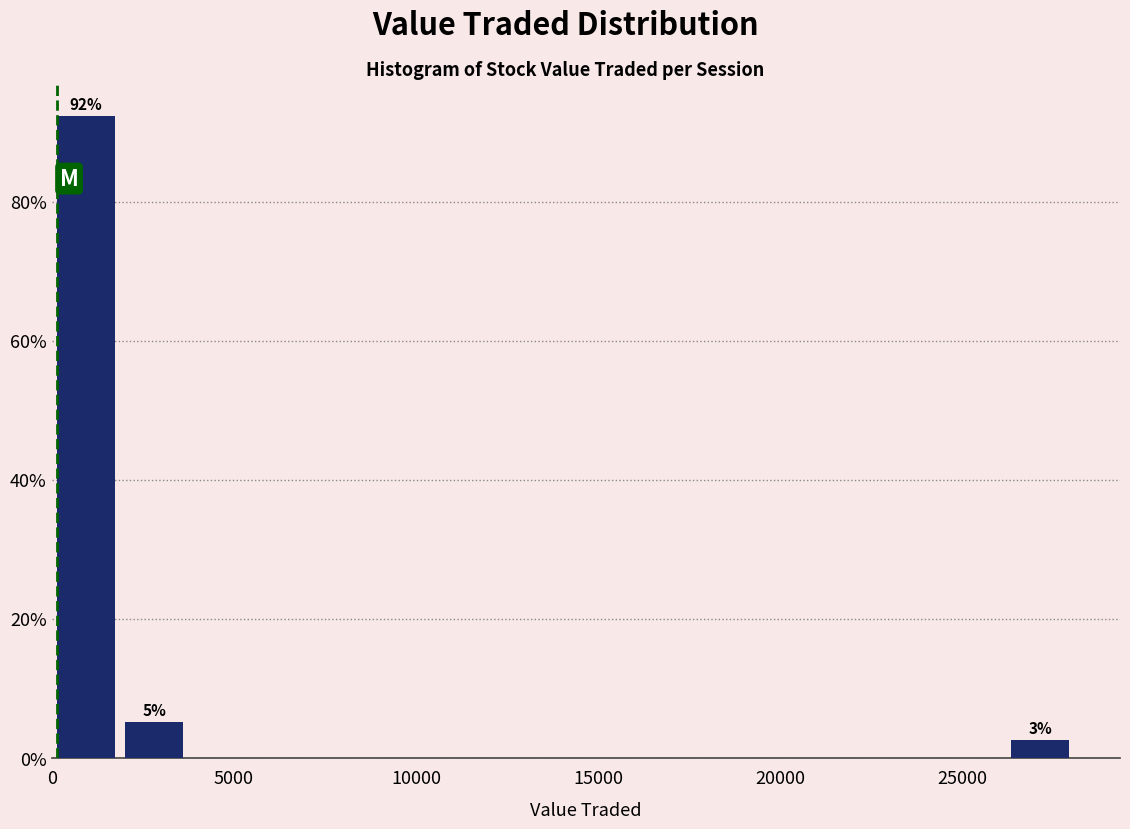

Around what value on the x-axis is the tallest bar? Give the approximate position of its centre, as read against the axis.

1000